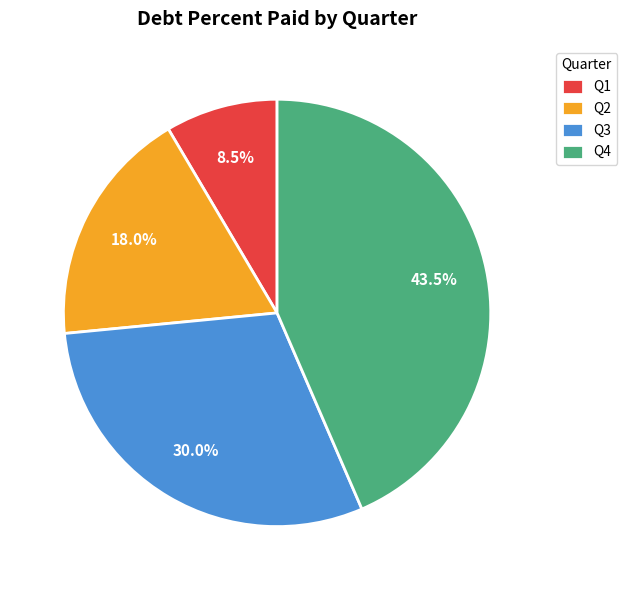

Does Q4 account for over 50% of the chart?

No